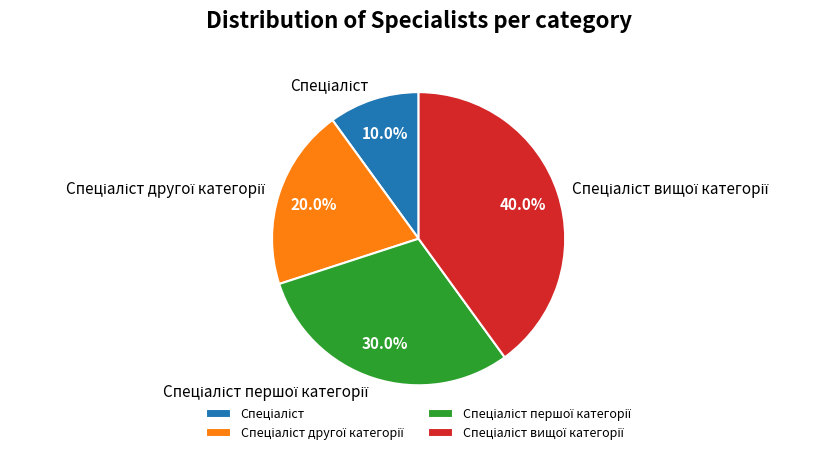

Is there a majority slice in this chart?

No